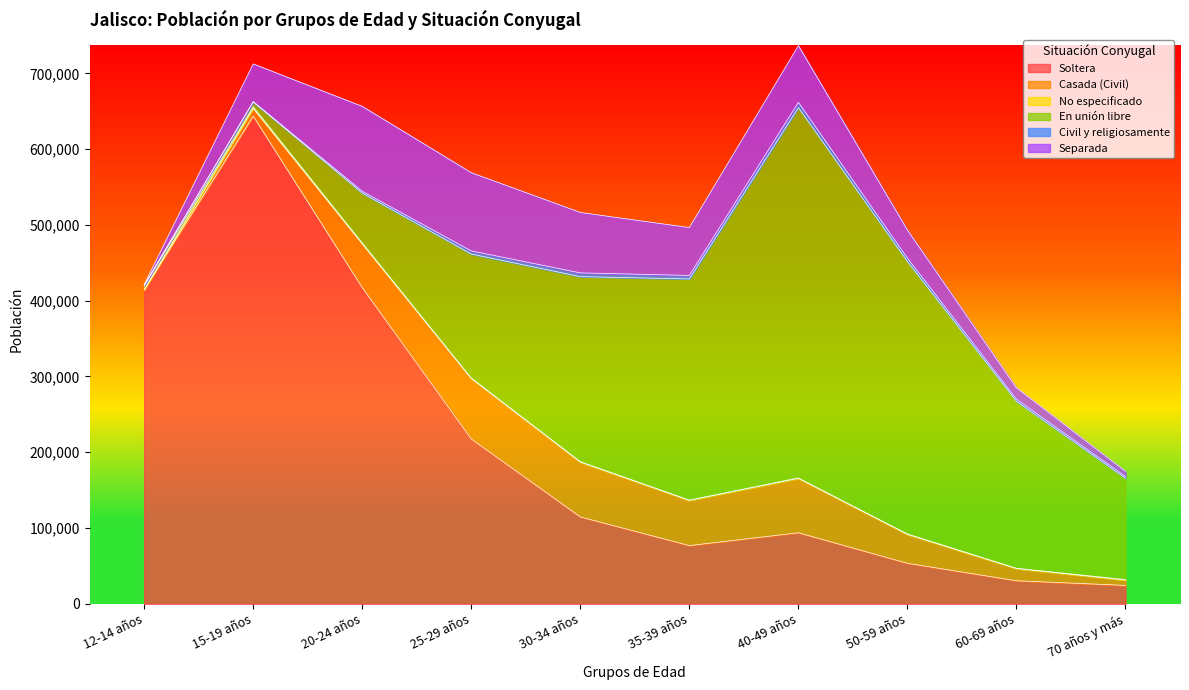

What are all the series names shown in the legend?

Soltera, Casada (Civil), No especificado, En unión libre, Civil y religiosamente, Separada